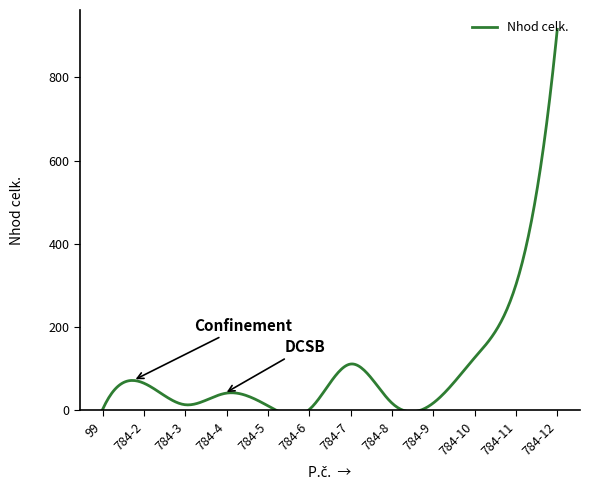

Which category has the highest value across all series?

784-12